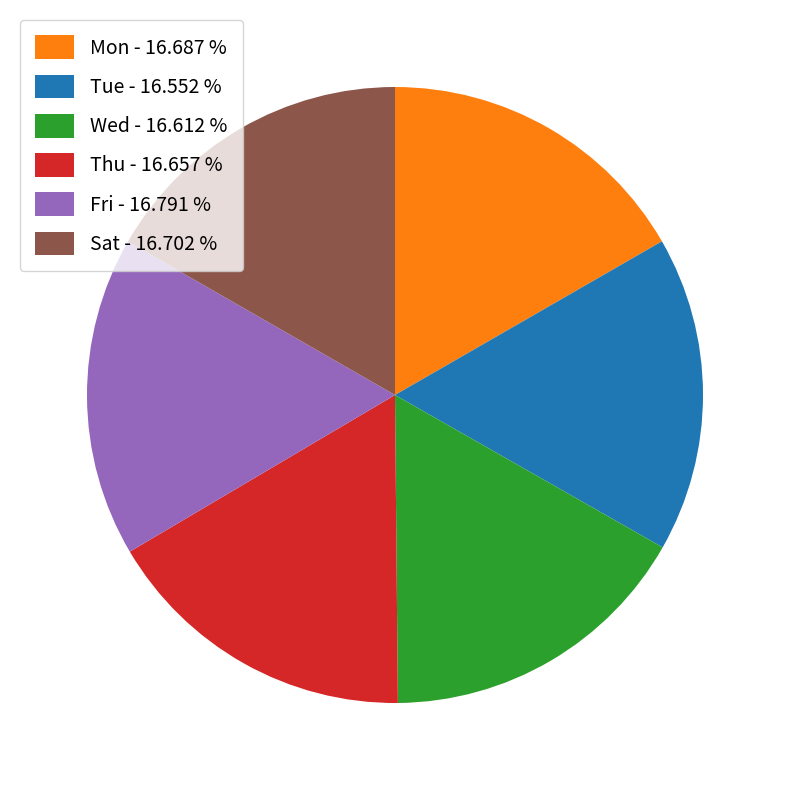

Count the number of slices in the pie.

6